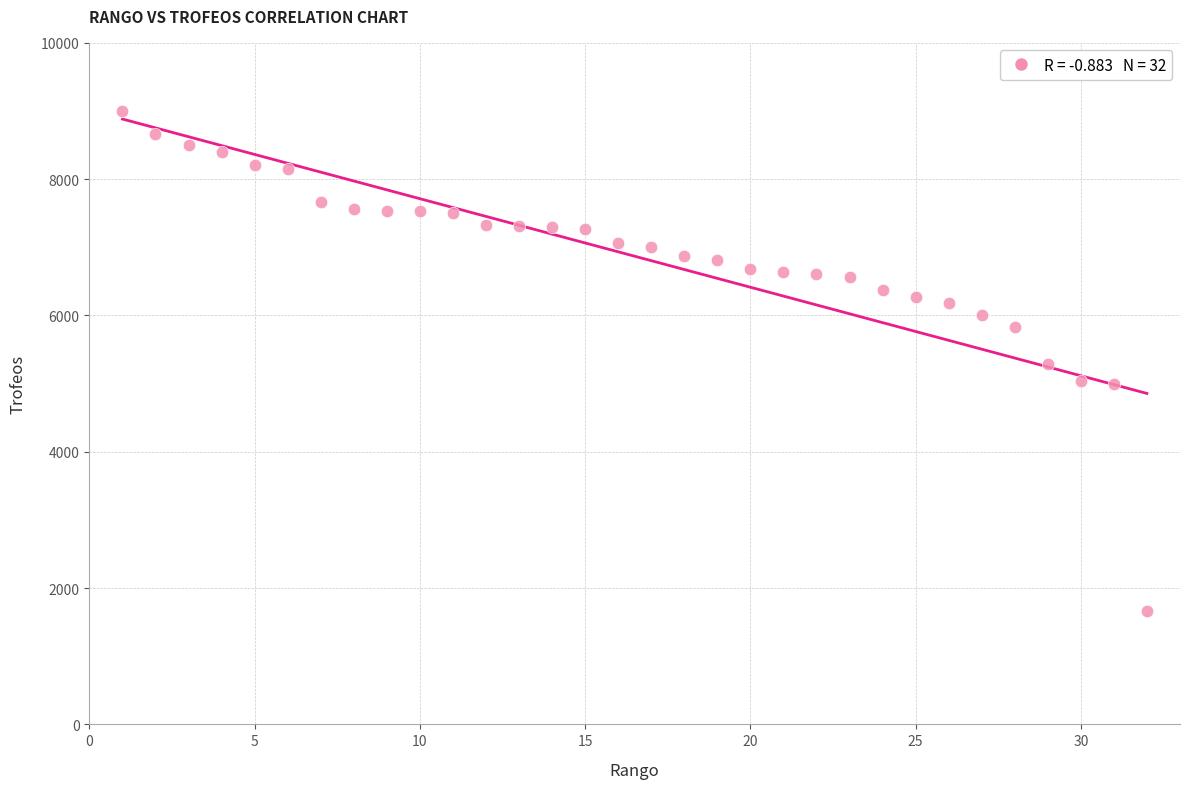

What is the range of Y values (max minus min)?

7336